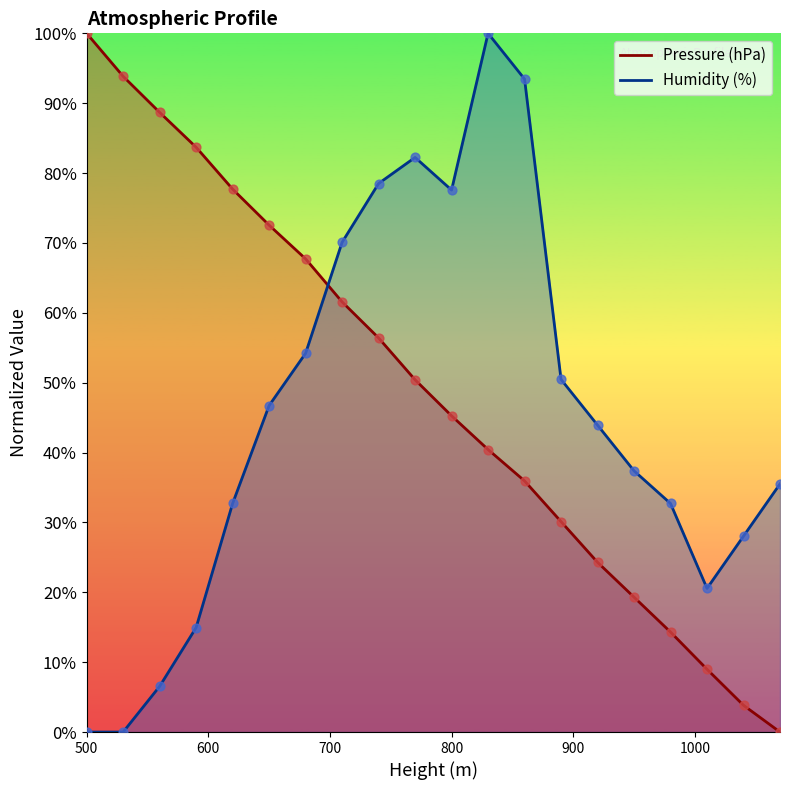

Which series contains the lowest Y value?

Pressure (hPa)